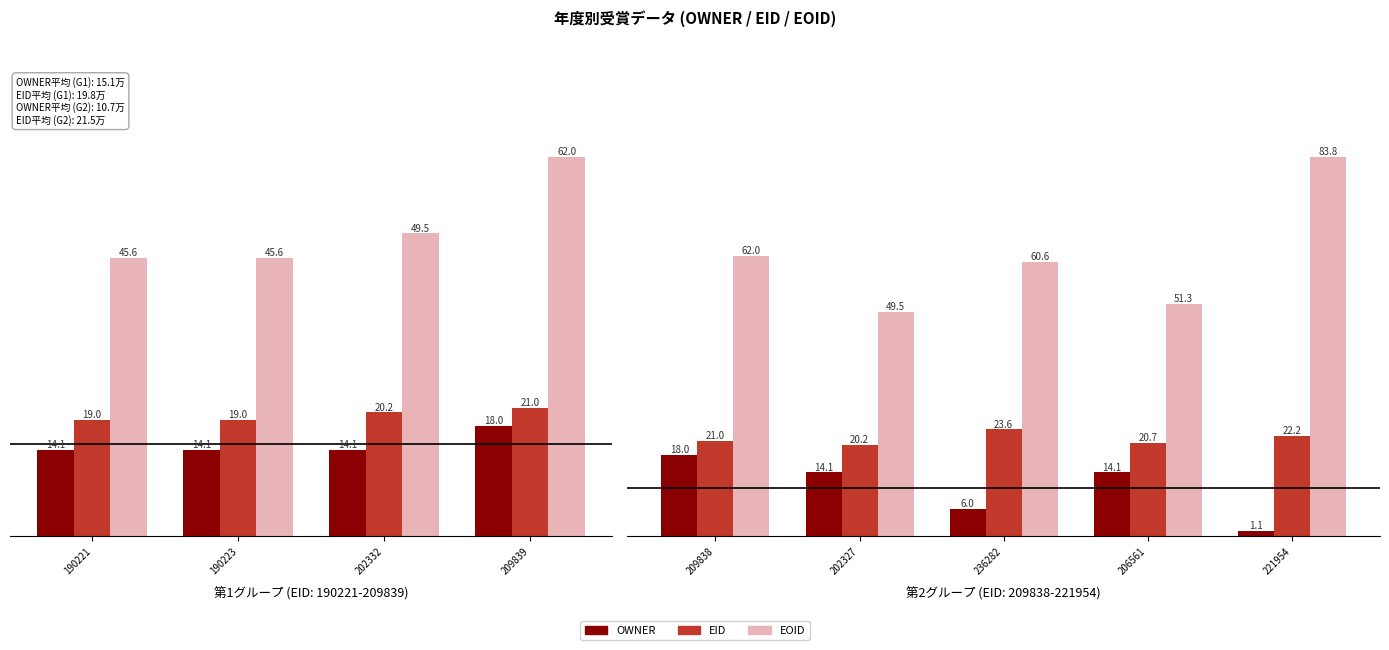

At which label does EID reach its minimum?

202327